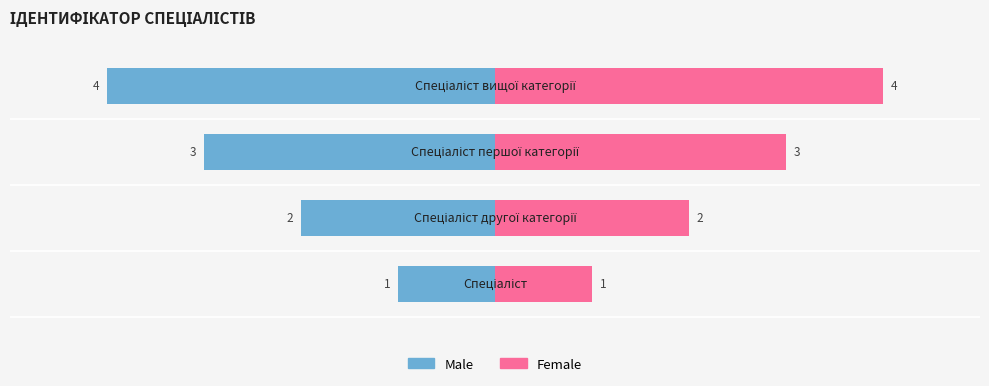

Are the bars horizontal?

Yes